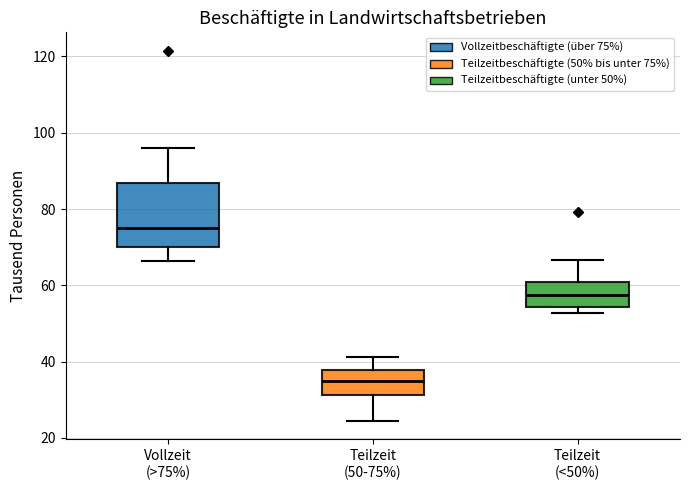

Where does the upper whisker of the box for Teilzeit (<50%) end on the y-axis? The values are not printed on the chart, so give them approximately, as read against the axis.

66